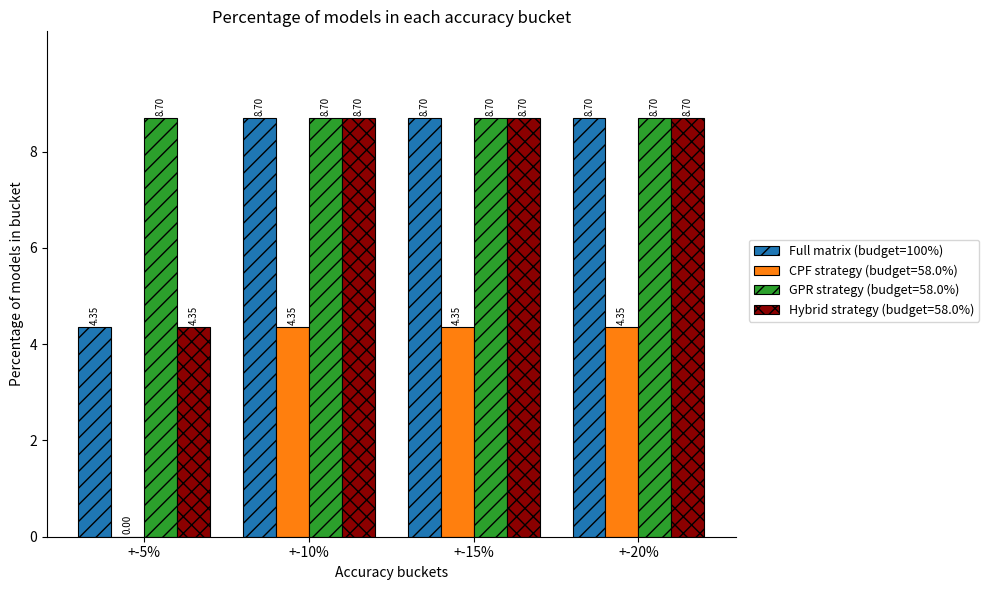

Which series has the largest total across all categories?

GPR strategy (budget=58.0%)